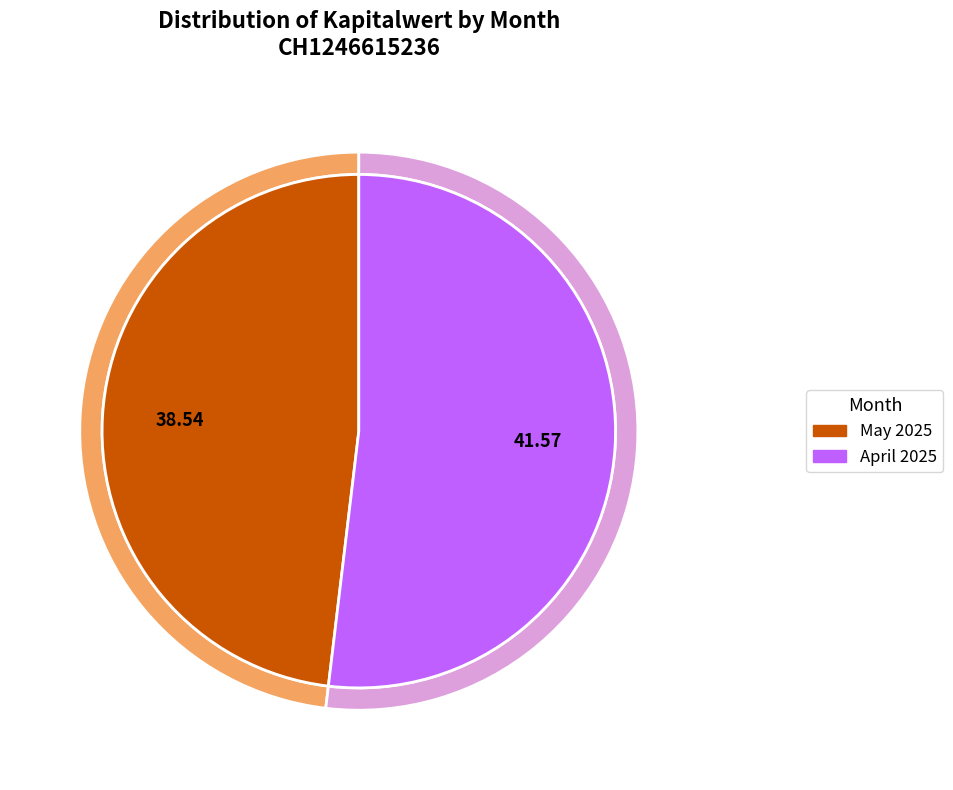

To the nearest percent, what is the difference between the largest and smallest slice percentages?

4%